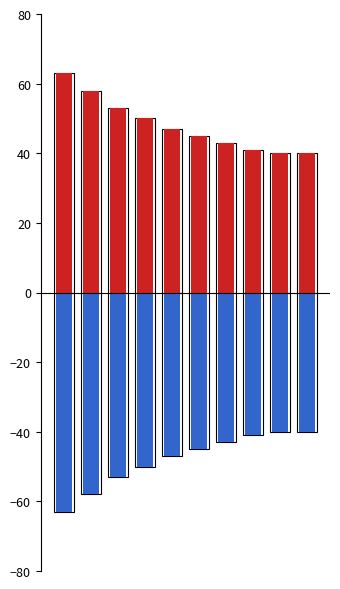

What is the spread (max minus min) of values at 9?

80